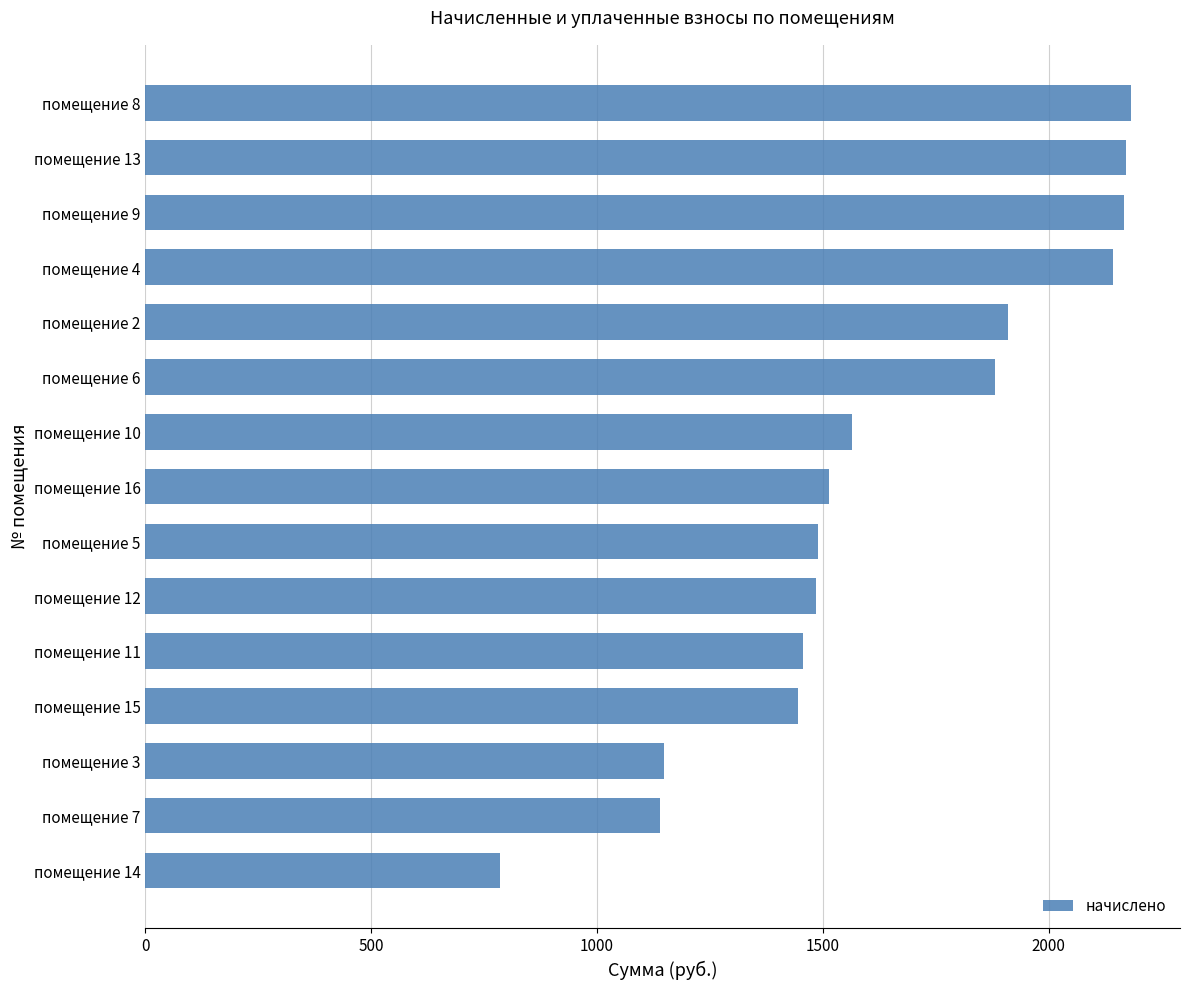

What is the greatest value displayed?

2181.3